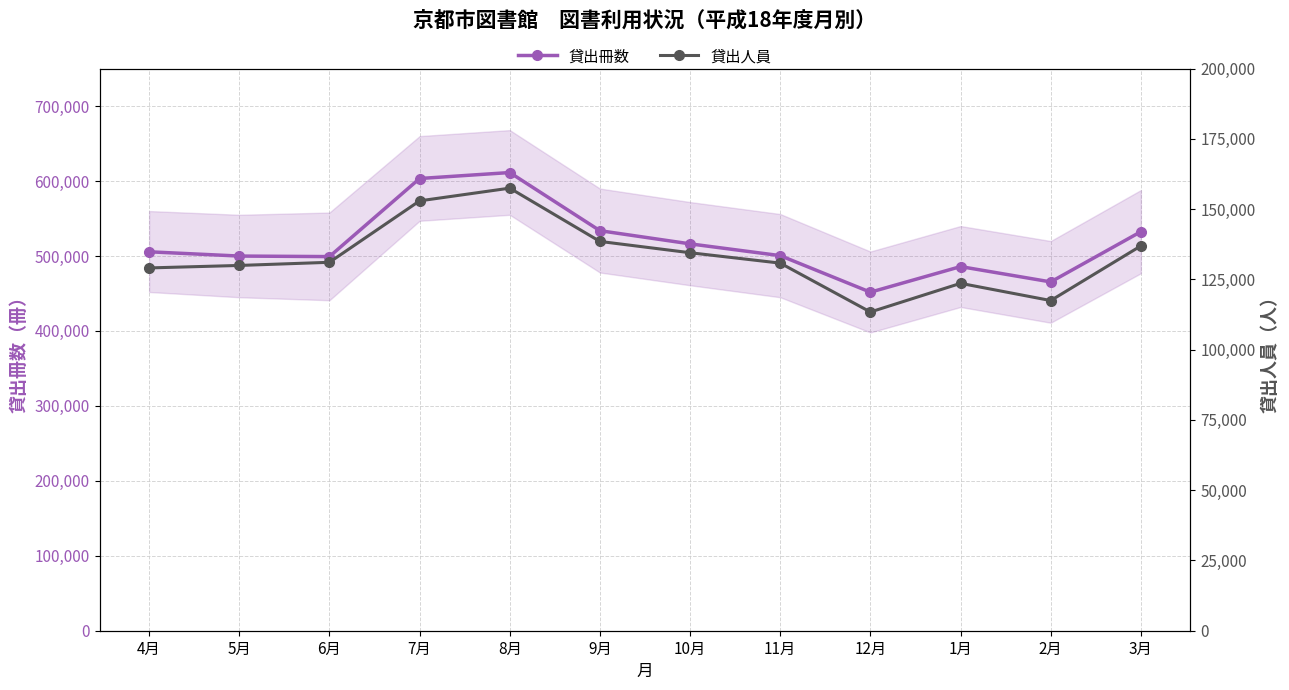

The 貸出冊数 series shows 312947 at 1月. True or false?

False